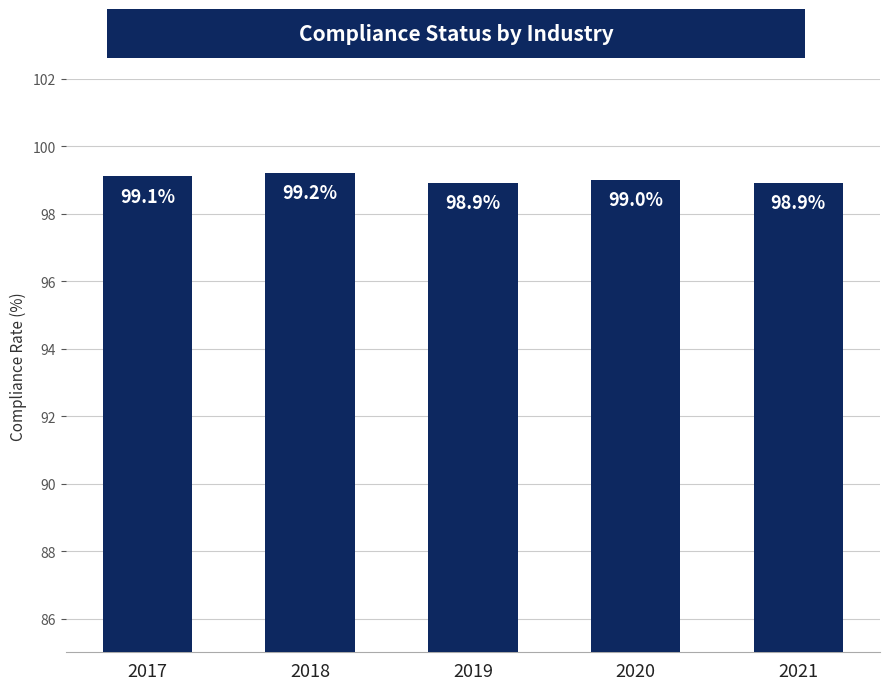

Between 2017 and 2018, which is larger?

2018